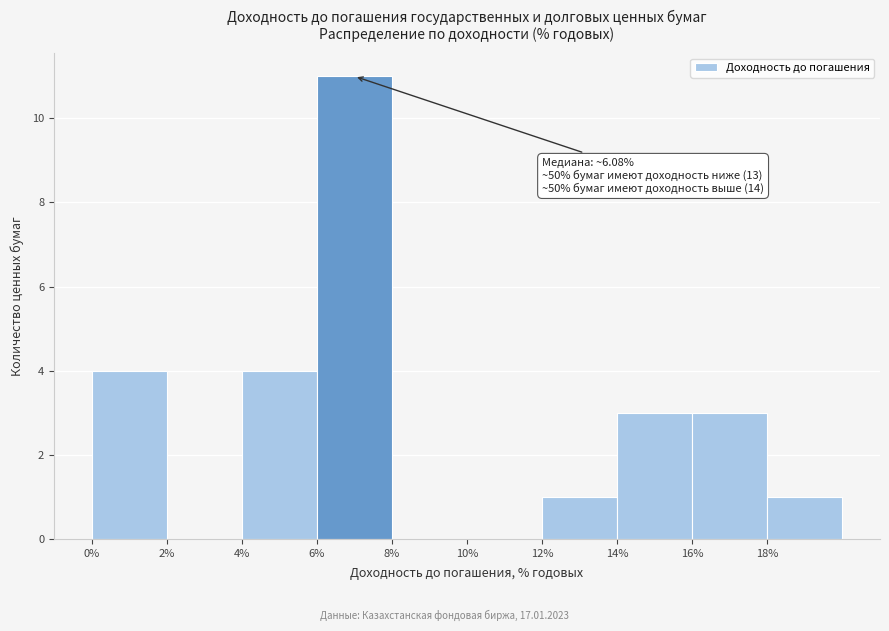

Which range on the x-axis has the tallest bar?

6 to 8